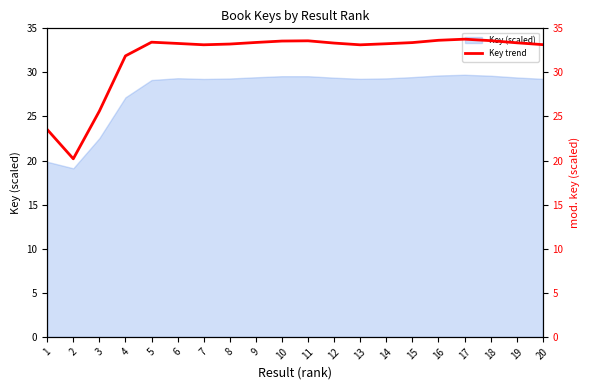

Count the number of categories in the chart.

20